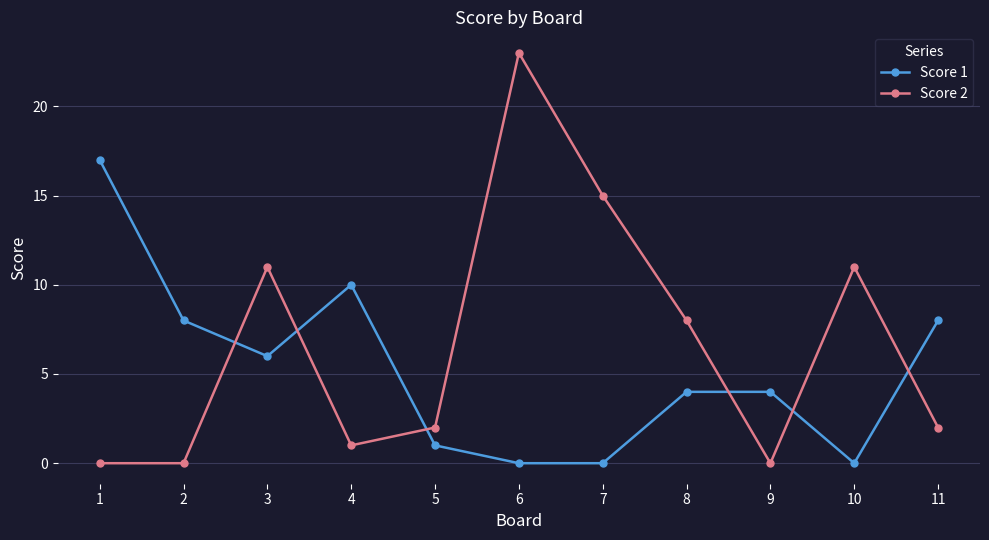

The Score 2 series shows 11 at 10. True or false?

True